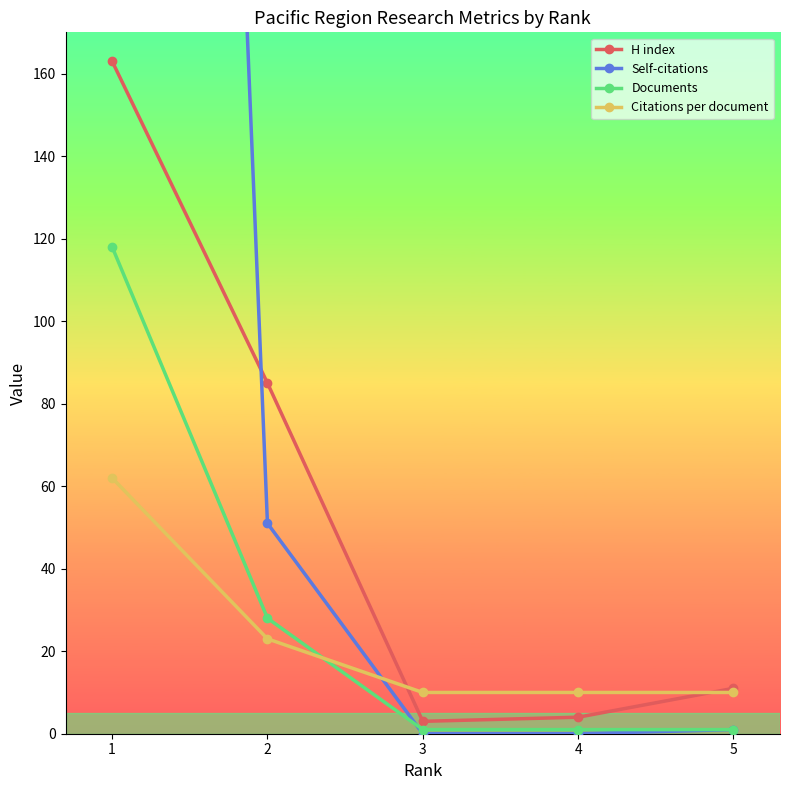

Which has a higher value, 1 or 4?

1